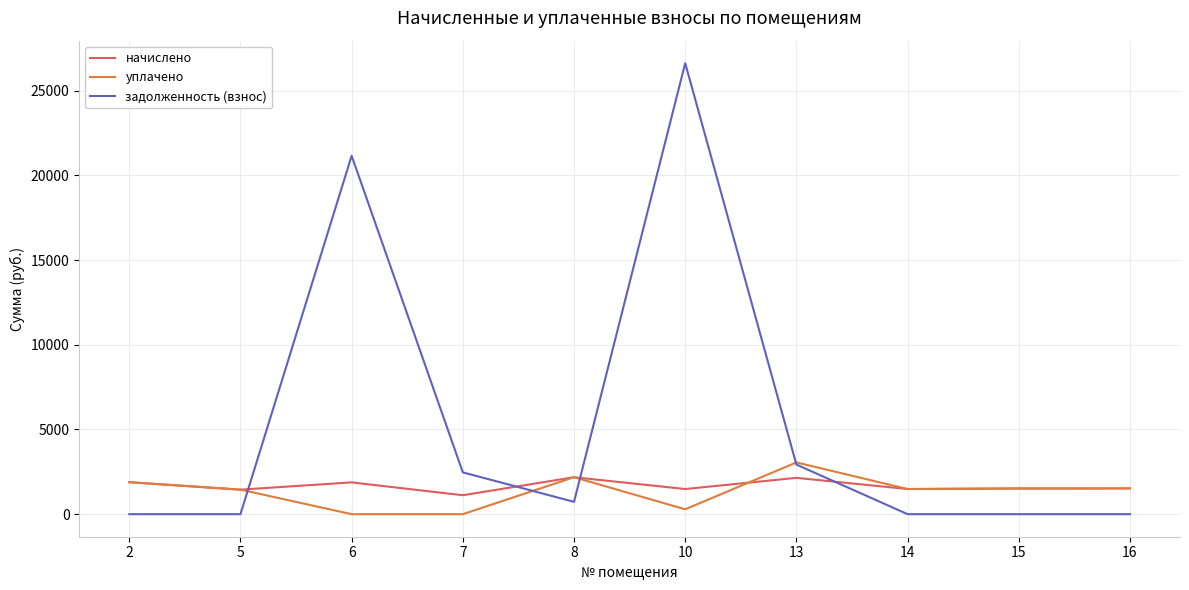

Which category has the lowest value in the начислено series?

7